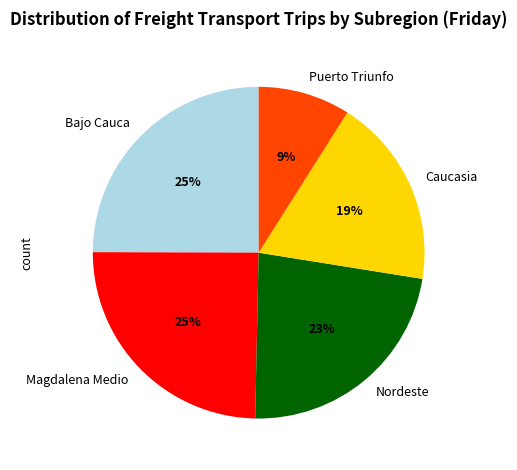

What is the ratio of the value at Puerto Triunfo to the value at Bajo Cauca?

0.4